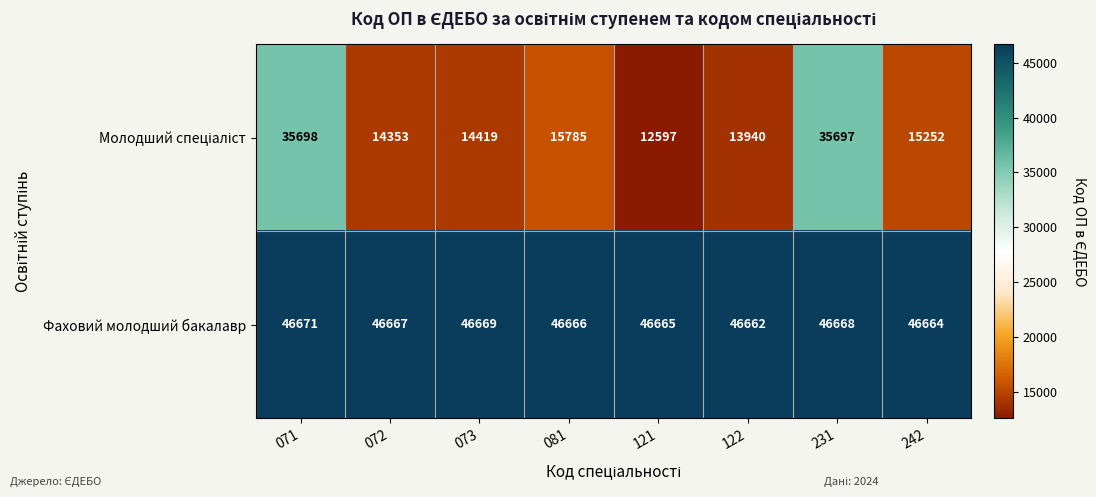

Which category has the highest value in the Фаховий молодший бакалавр series?

071